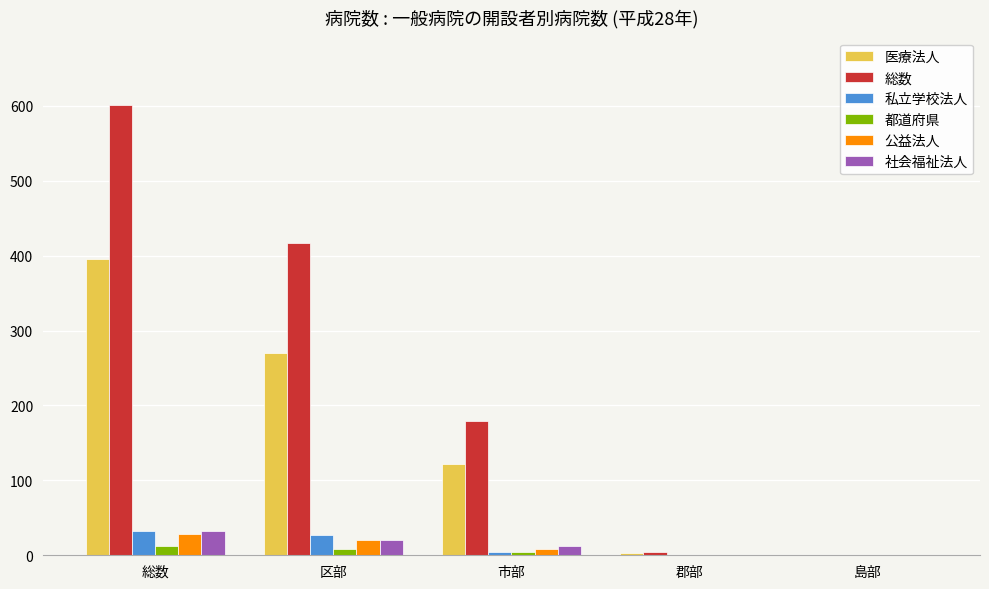

Which series changed the most between 市部 and 島部?

総数